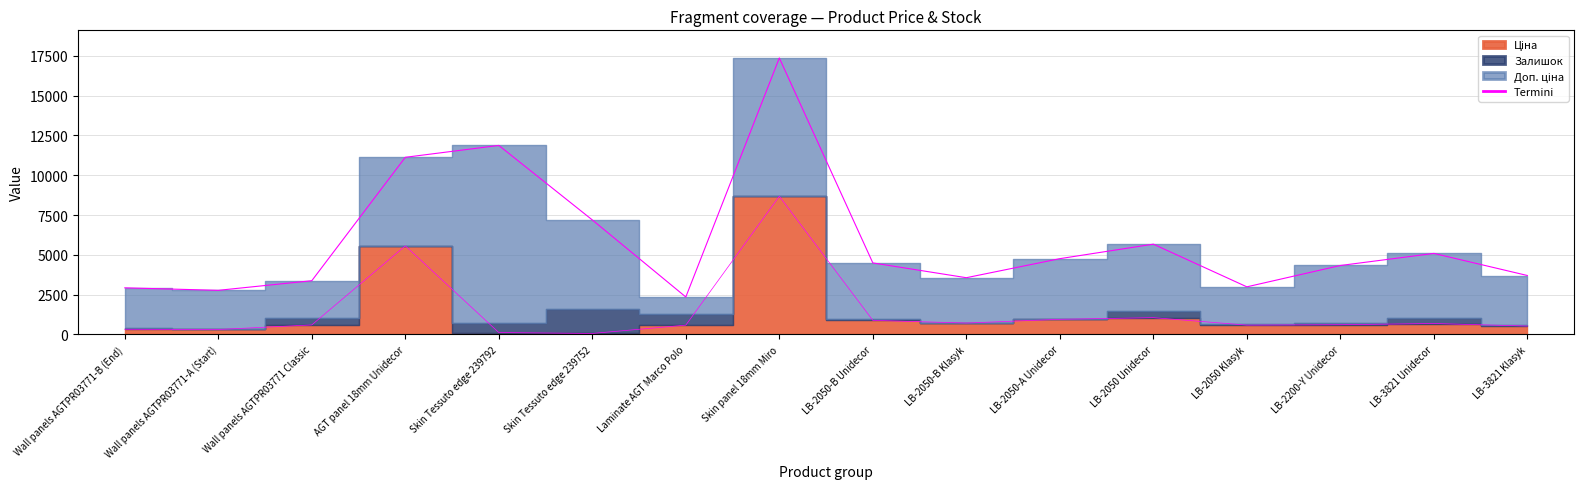

Between LB-2050-B Klasyk and Laminate AGT Marco Polo, which is larger?

LB-2050-B Klasyk